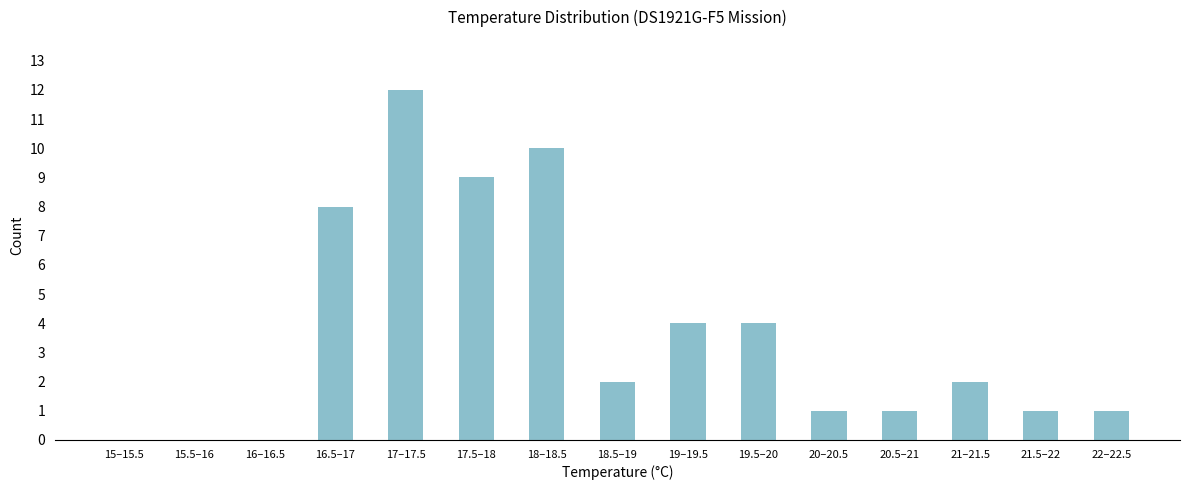

Reading left to right, transcribe all the data shown in this chart.

15–15.5=0	15.5–16=0	16–16.5=0	16.5–17=8	17–17.5=12	17.5–18=9	18–18.5=10	18.5–19=2	19–19.5=4	19.5–20=4	20–20.5=1	20.5–21=1	21–21.5=2	21.5–22=1	22–22.5=1